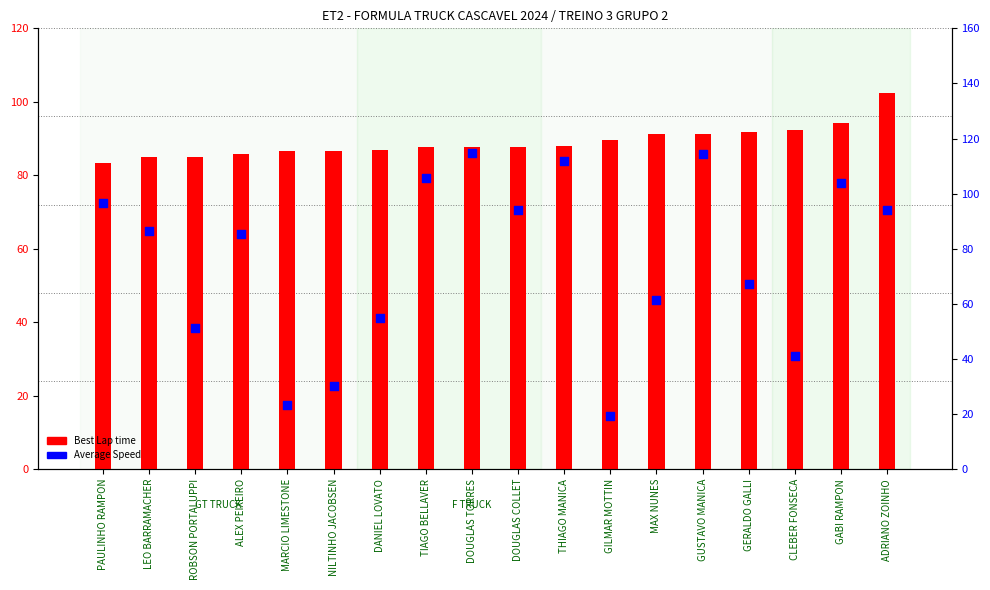

Is the value of Average Speed at THIAGO MANICA greater than the value of Best Lap time at ALEX PEIXEIRO?

Yes